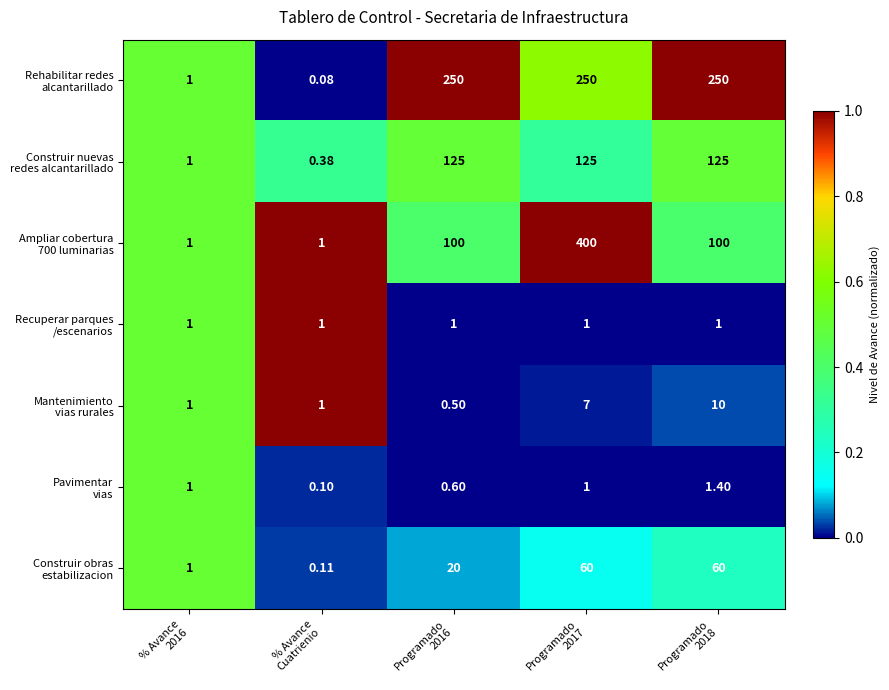

What is the difference between the highest and lowest values at Programado
2017?

399.0